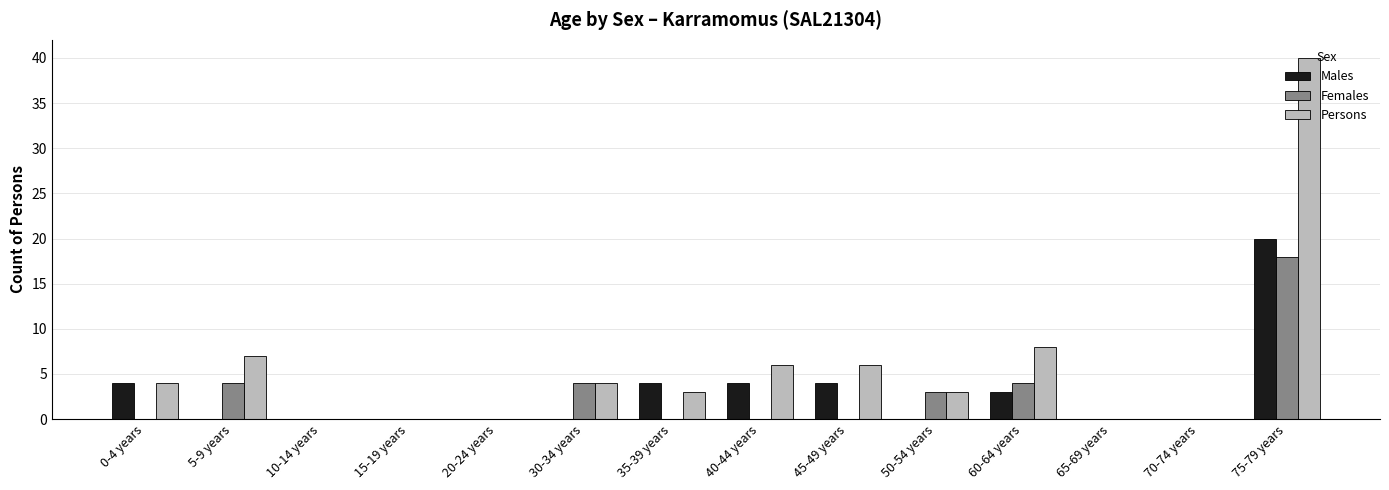

What is the sum of the Persons values at 0-4 years and 20-24 years?

4